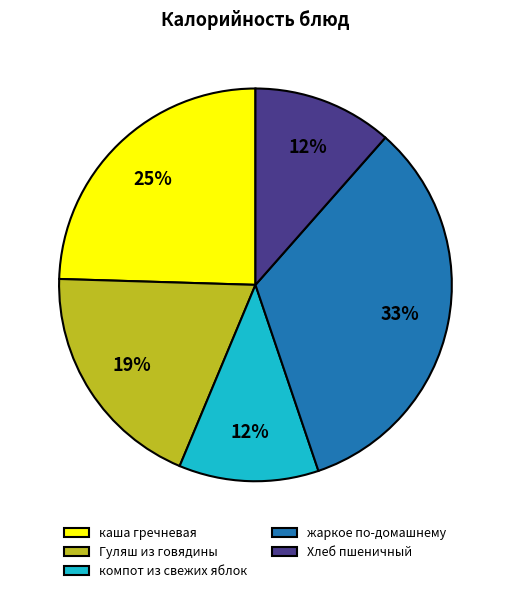

Between Гуляш из говядины and Хлеб пшеничный, which is larger?

Гуляш из говядины